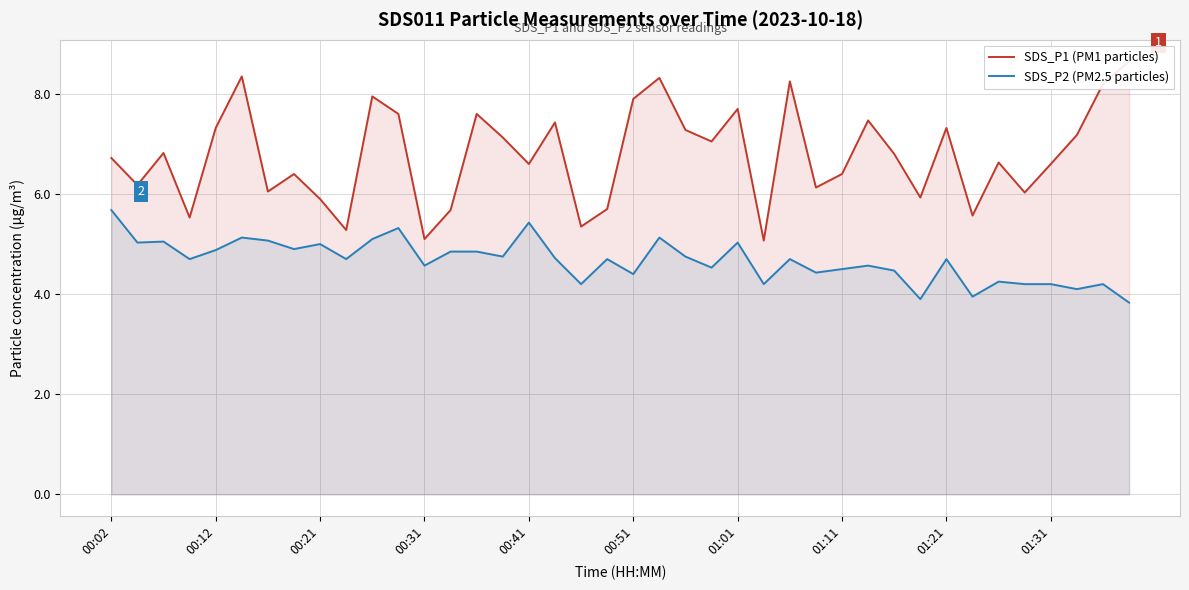

Which series has the widest spread of values?

SDS_P1 (PM1 particles)